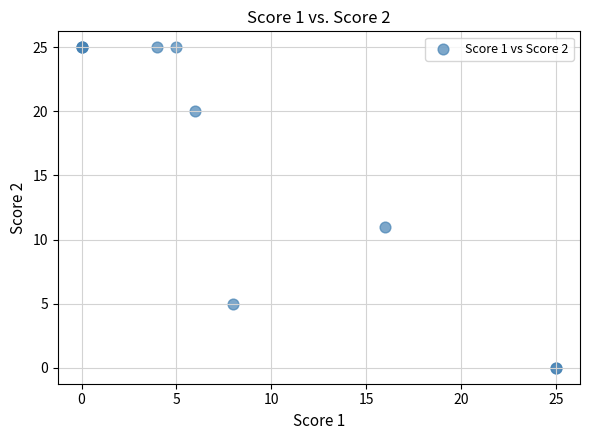

What Y value in the scatter plot is closest to 12?

11